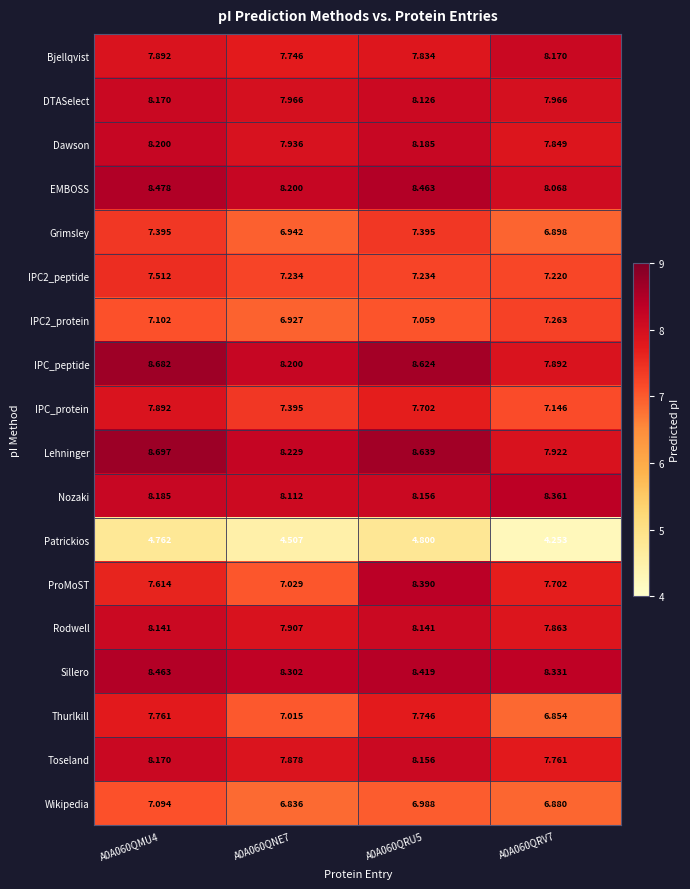

Between A0A060QNE7 and A0A060QRU5, which series saw the biggest shift?

ProMoST